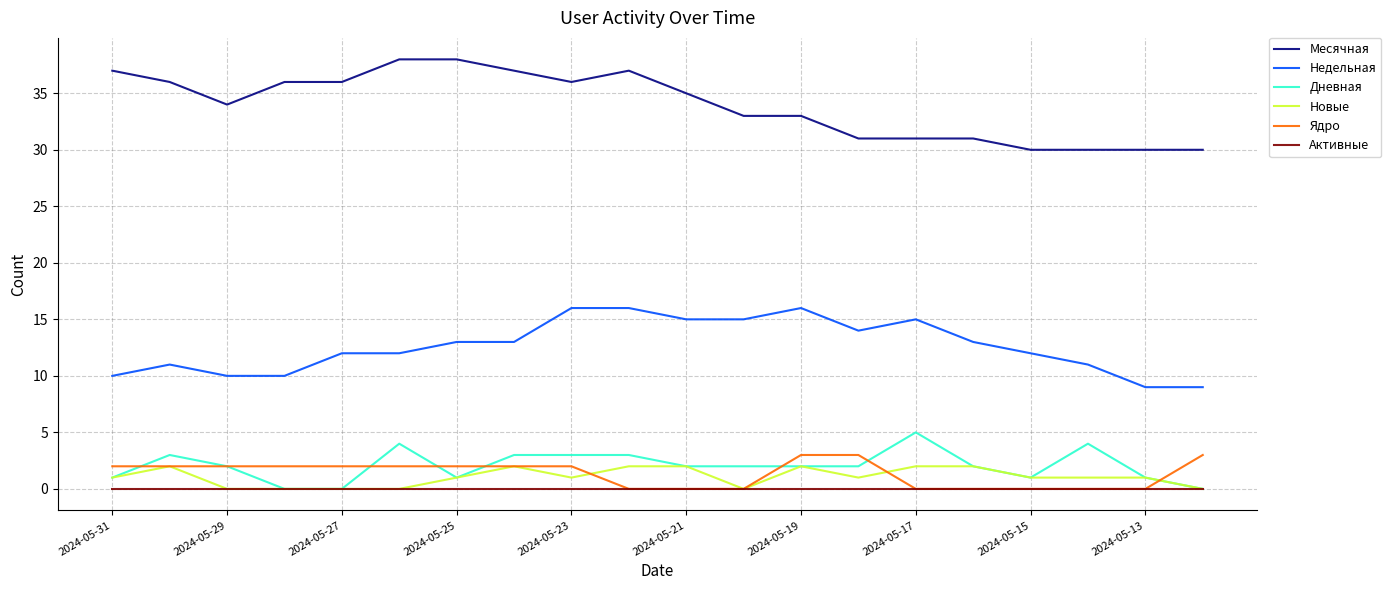

True or false: Месячная and Недельная cross at least once.

False